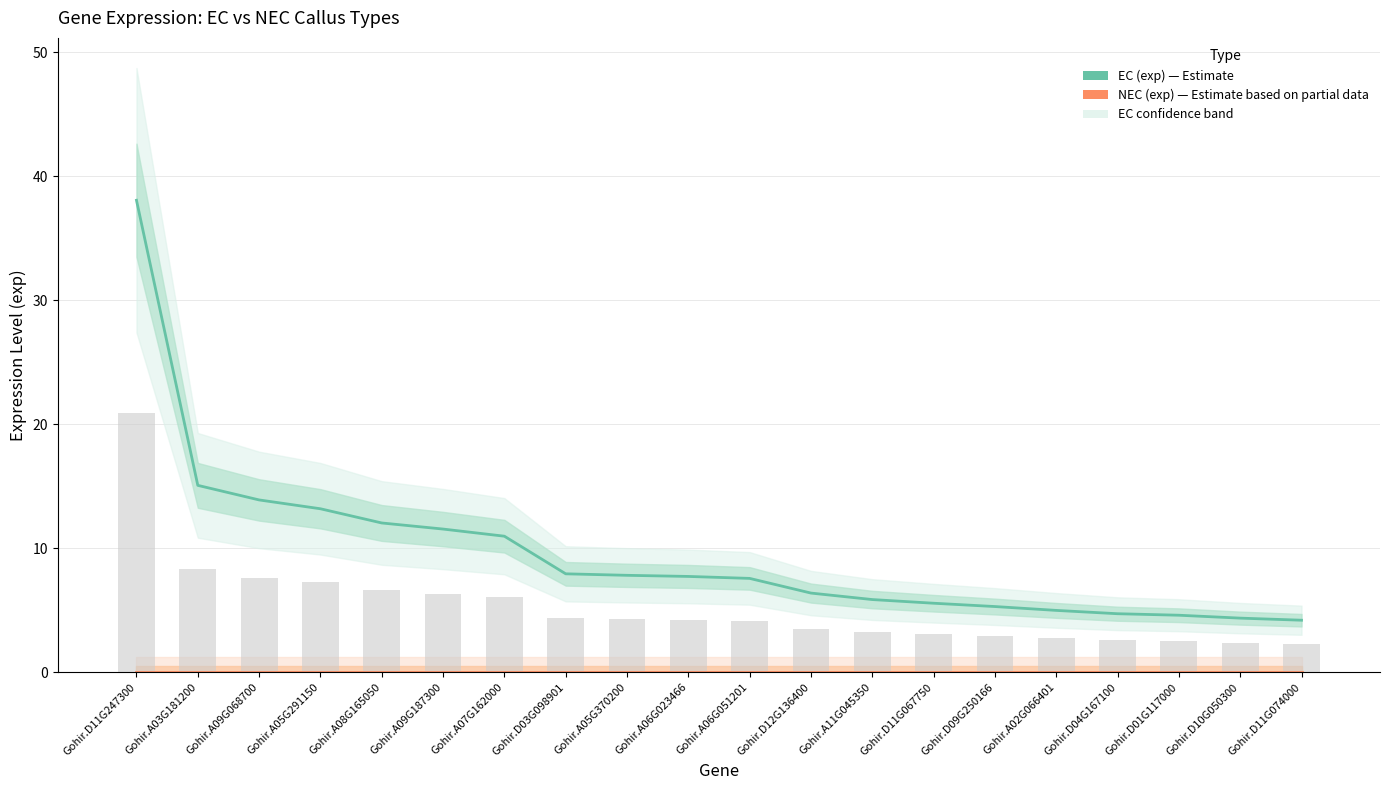

At Gohir.A03G181200, list the series in order from smallest to largest.

NEC (exp), EC (exp)